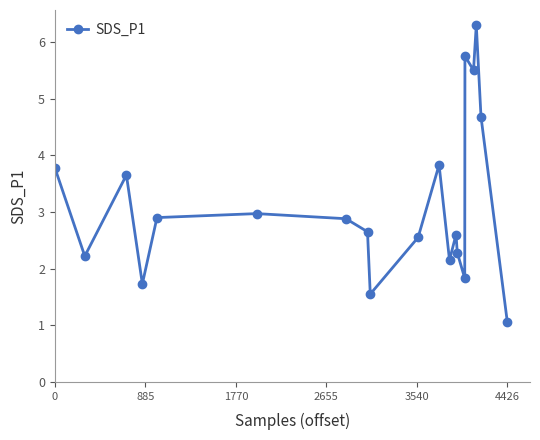

Count the number of values greater than 2.

16